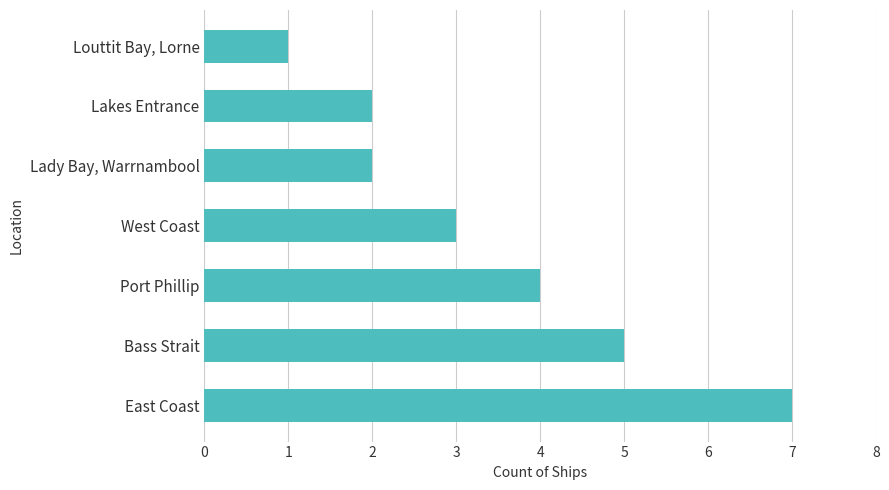

How many distinct data groups are displayed?

1